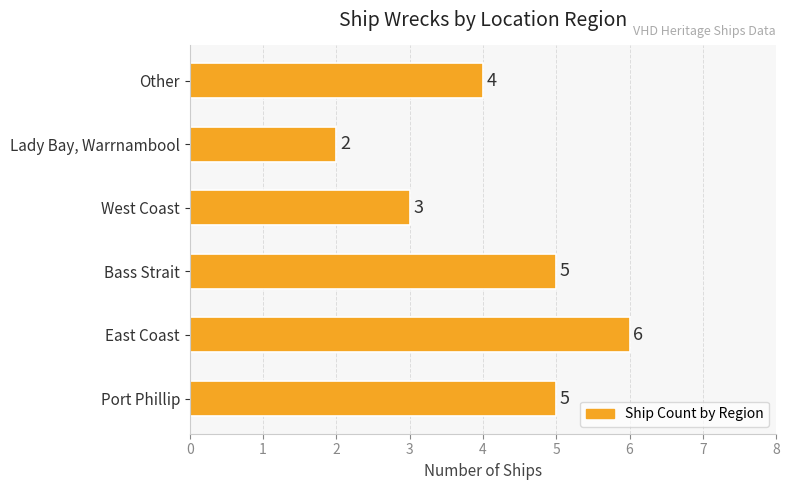

Reading top to bottom, what are all the values shown in this chart?

4	2	3	5	6	5